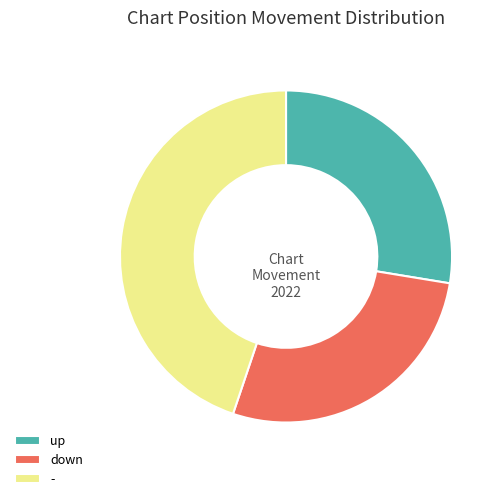

How many slices are in this pie chart?

3